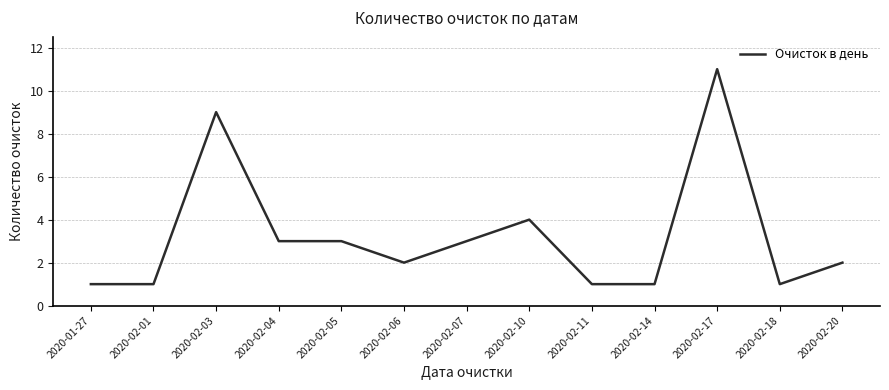

What is the difference between the second highest and minimum values?

8